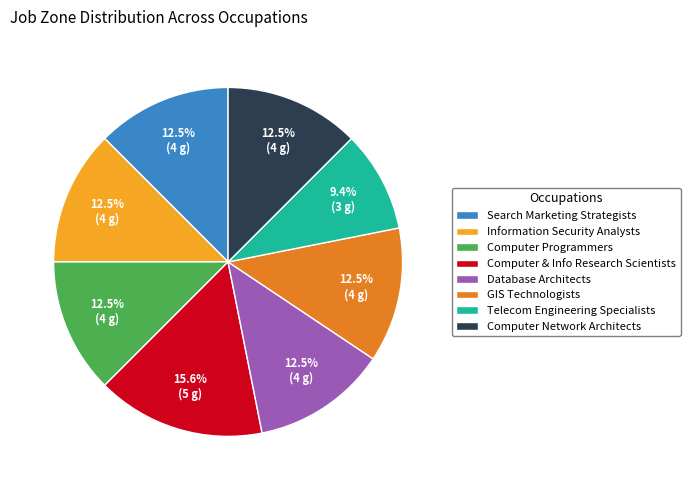

Is there any slice that represents more than half of the pie?

No